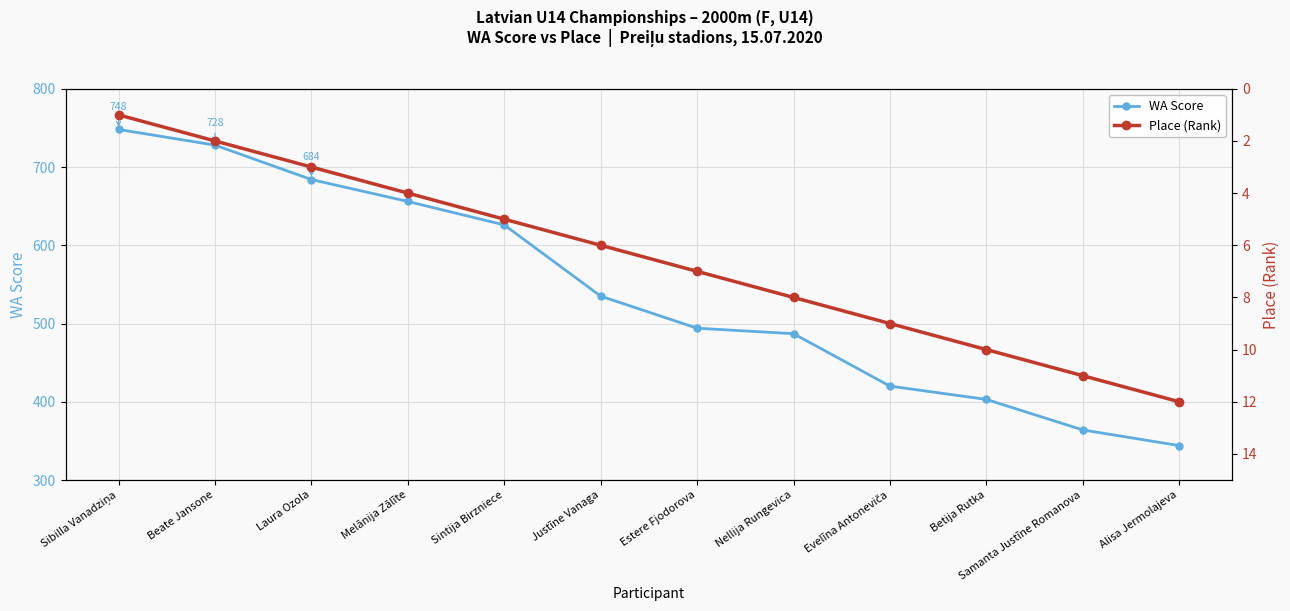

Which series changed the most between Laura Ozola and Sintija Birzniece?

WA Score